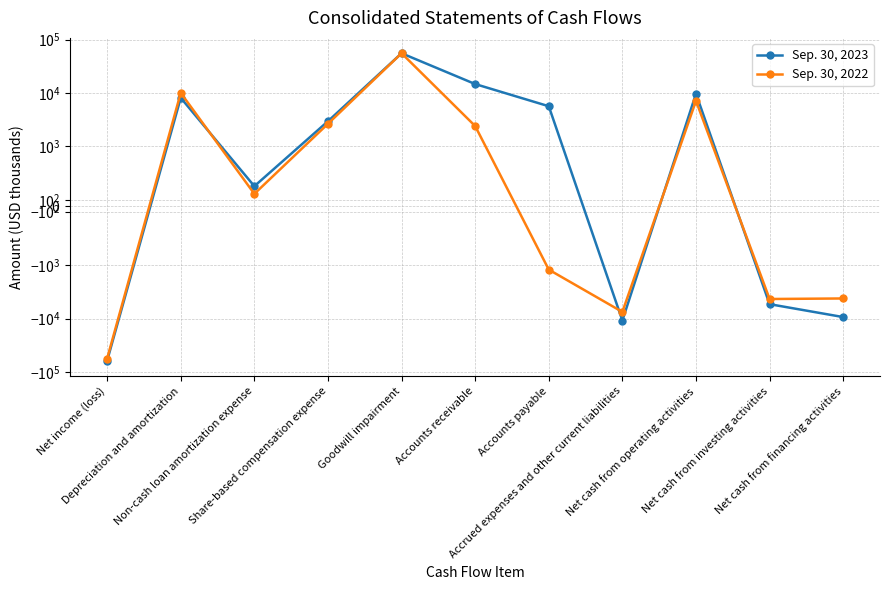

What is the label of the 1st point from the right?

Net cash from financing activities